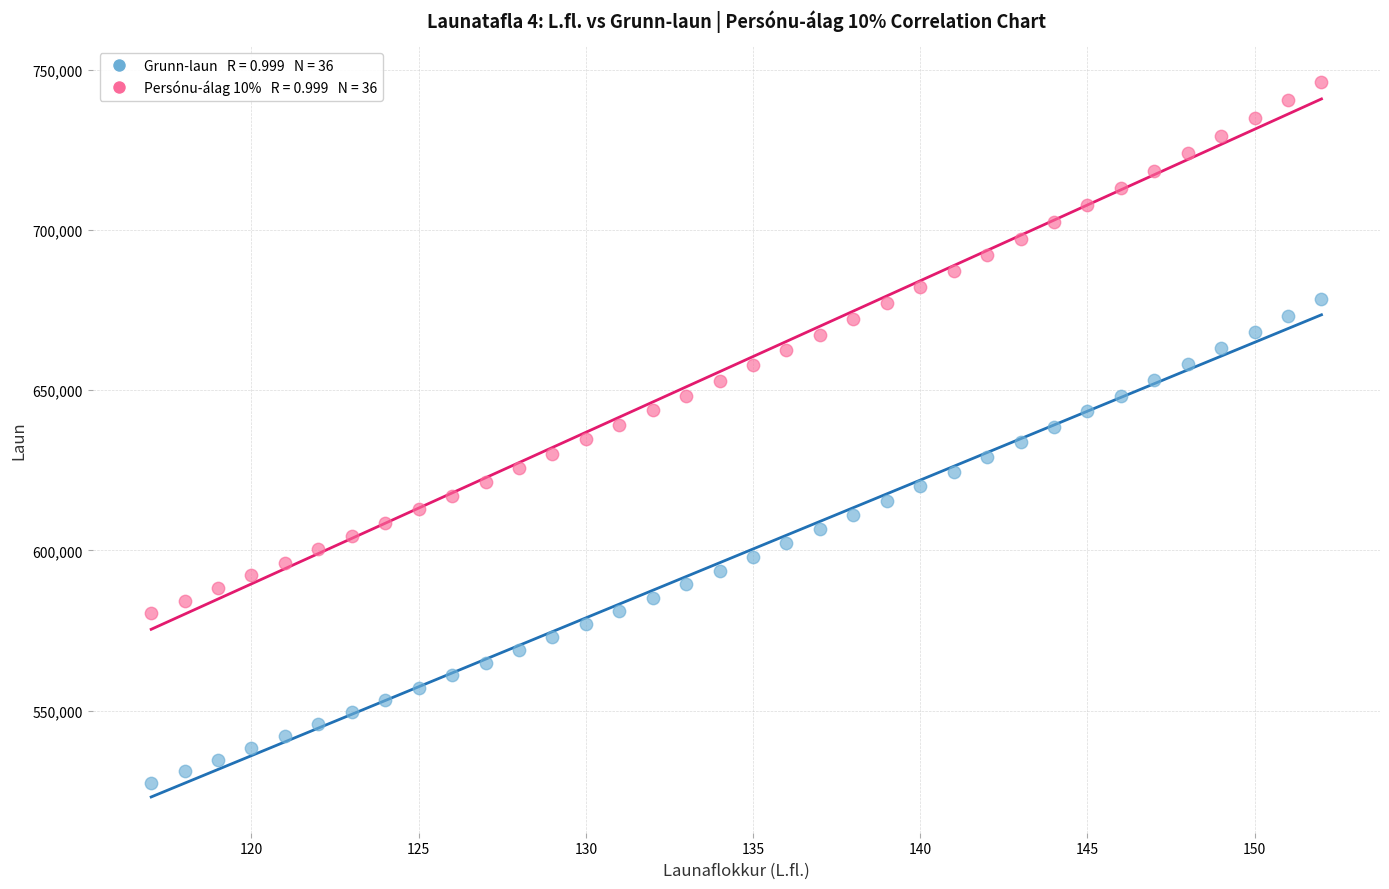

Across all data points, what is the range of X values (max minus min)?

35